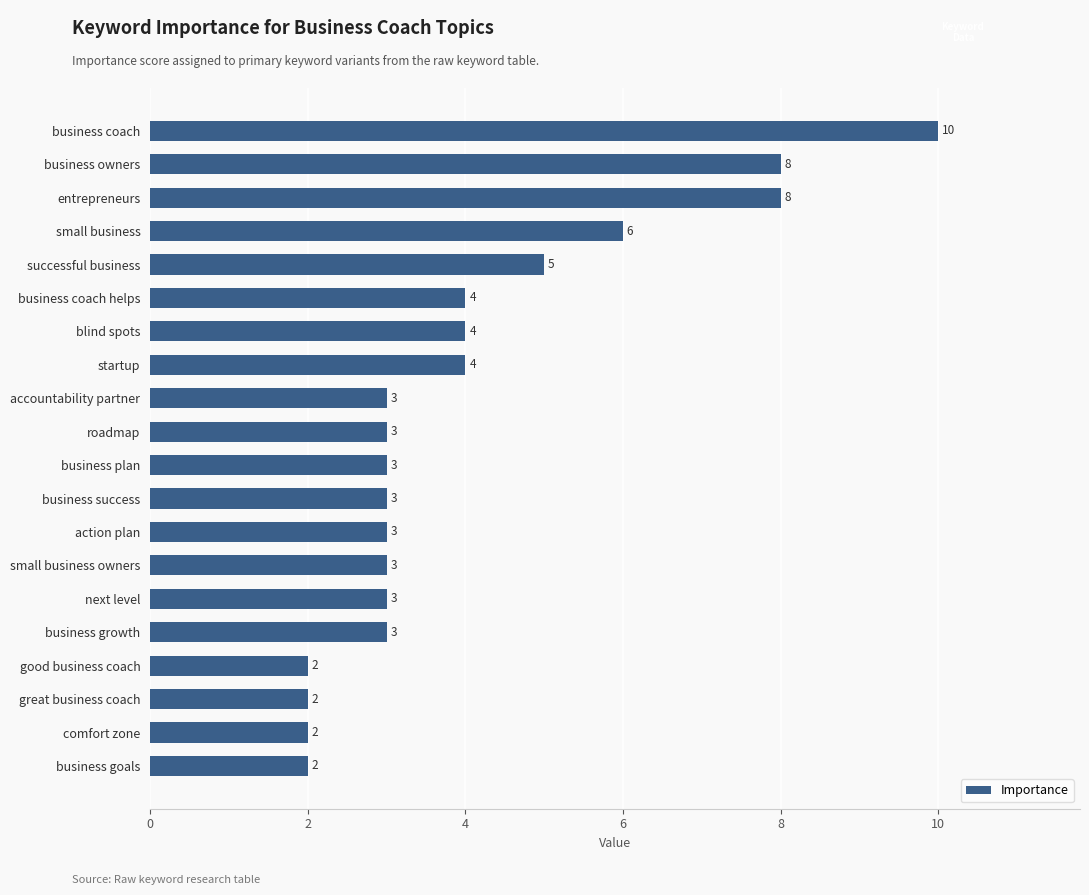

Reading top to bottom, extract all data points from this chart.

business coach=10	business owners=8	entrepreneurs=8	small business=6	successful business=5	business coach helps=4	blind spots=4	startup=4	accountability partner=3	roadmap=3	business plan=3	business success=3	action plan=3	small business owners=3	next level=3	business growth=3	good business coach=2	great business coach=2	comfort zone=2	business goals=2